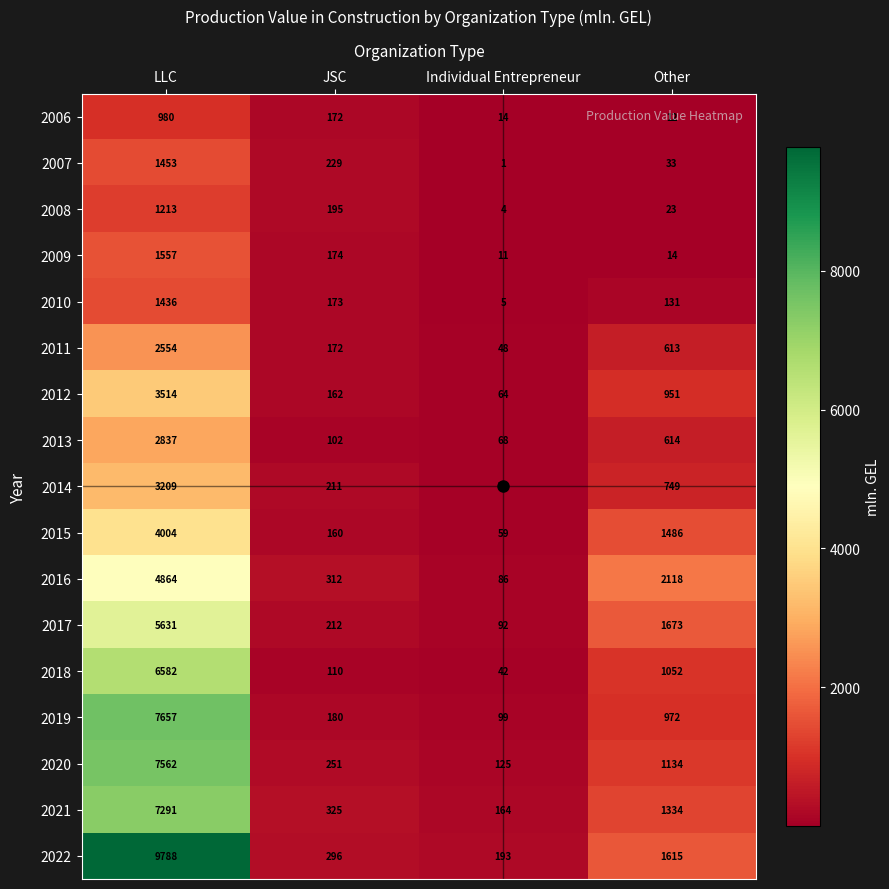

What is the approximate value of 2010 at JSC, to the nearest 100?

200